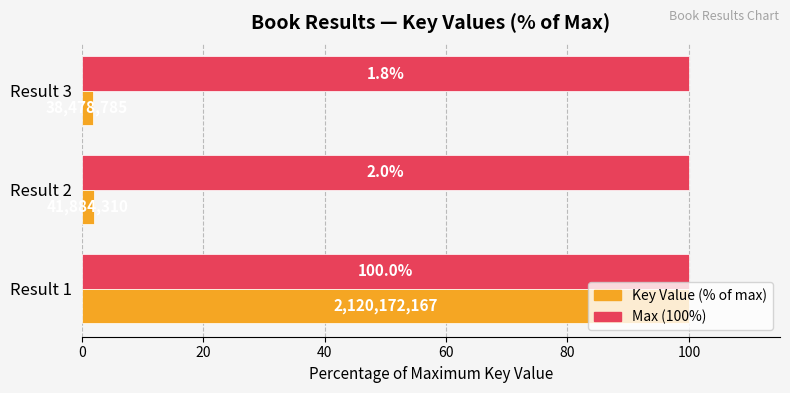

What is the total value across all series at Result 2?

102.0